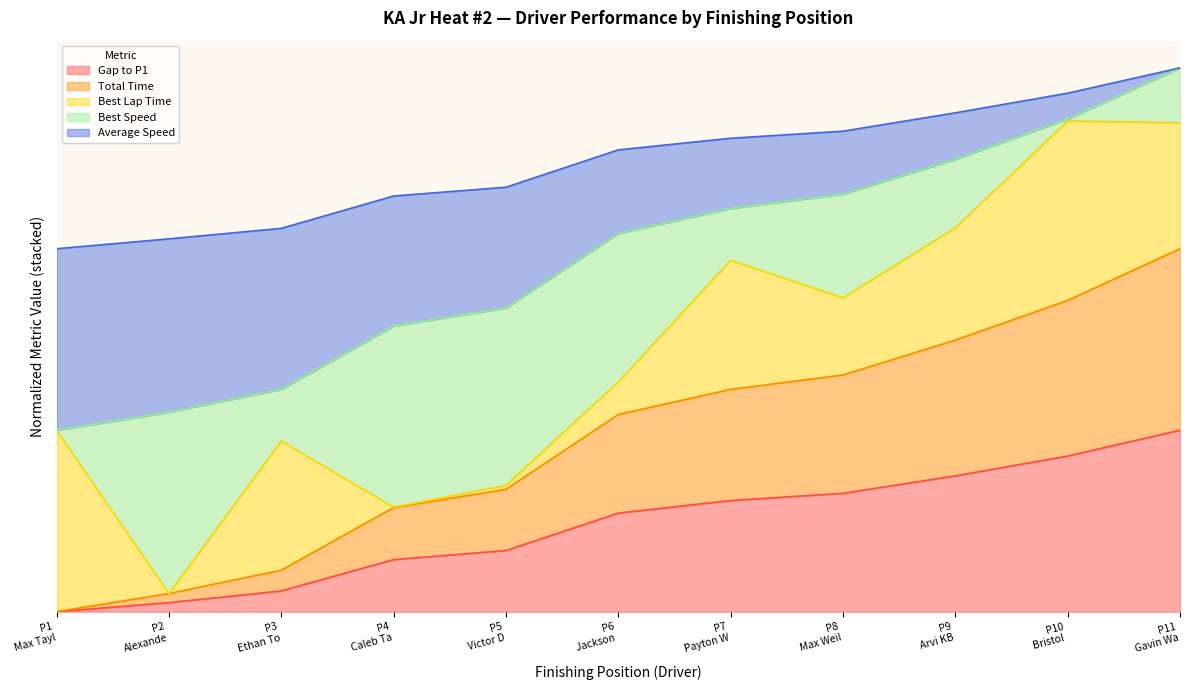

What is the highest value of the Gap to P1 series?

100.0